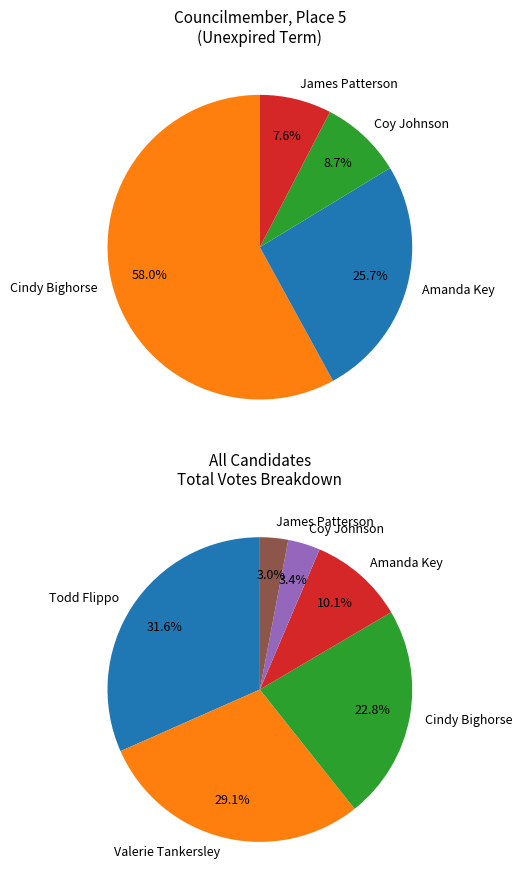

Approximately how many times larger is the value at Coy Johnson compared to Todd Flippo?

0.1